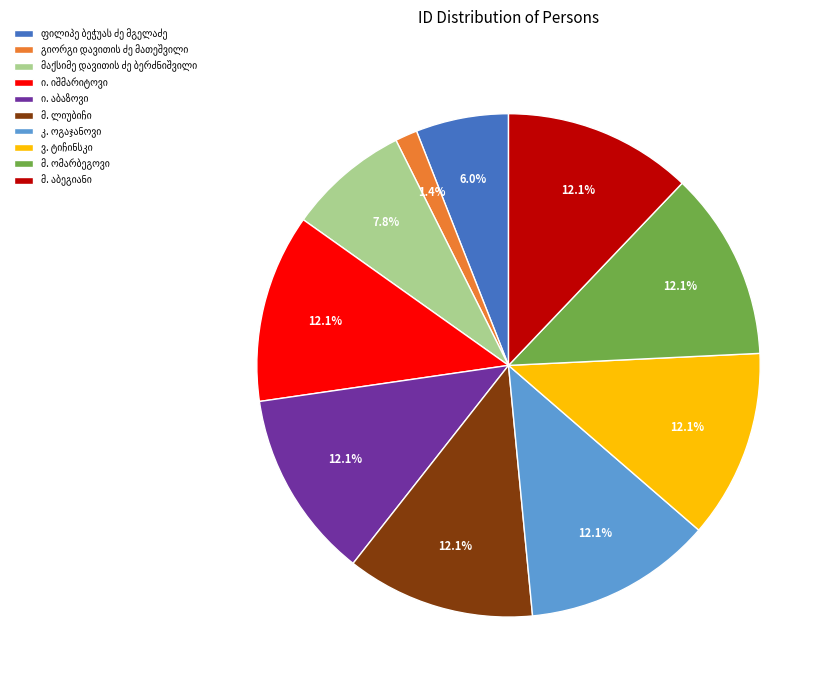

Is there a majority slice in this chart?

No